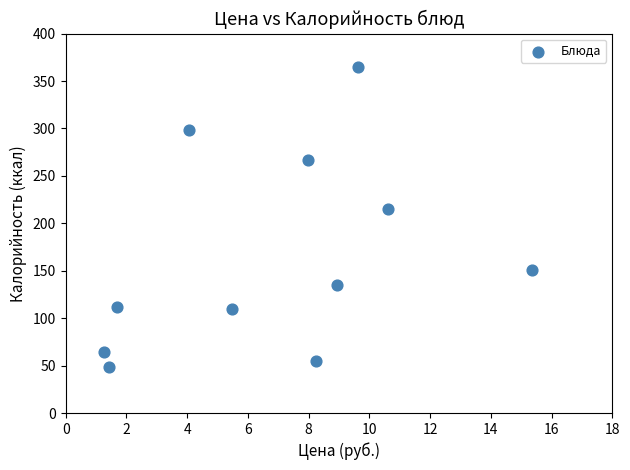

What is the range of Y values (max minus min)?

316.4